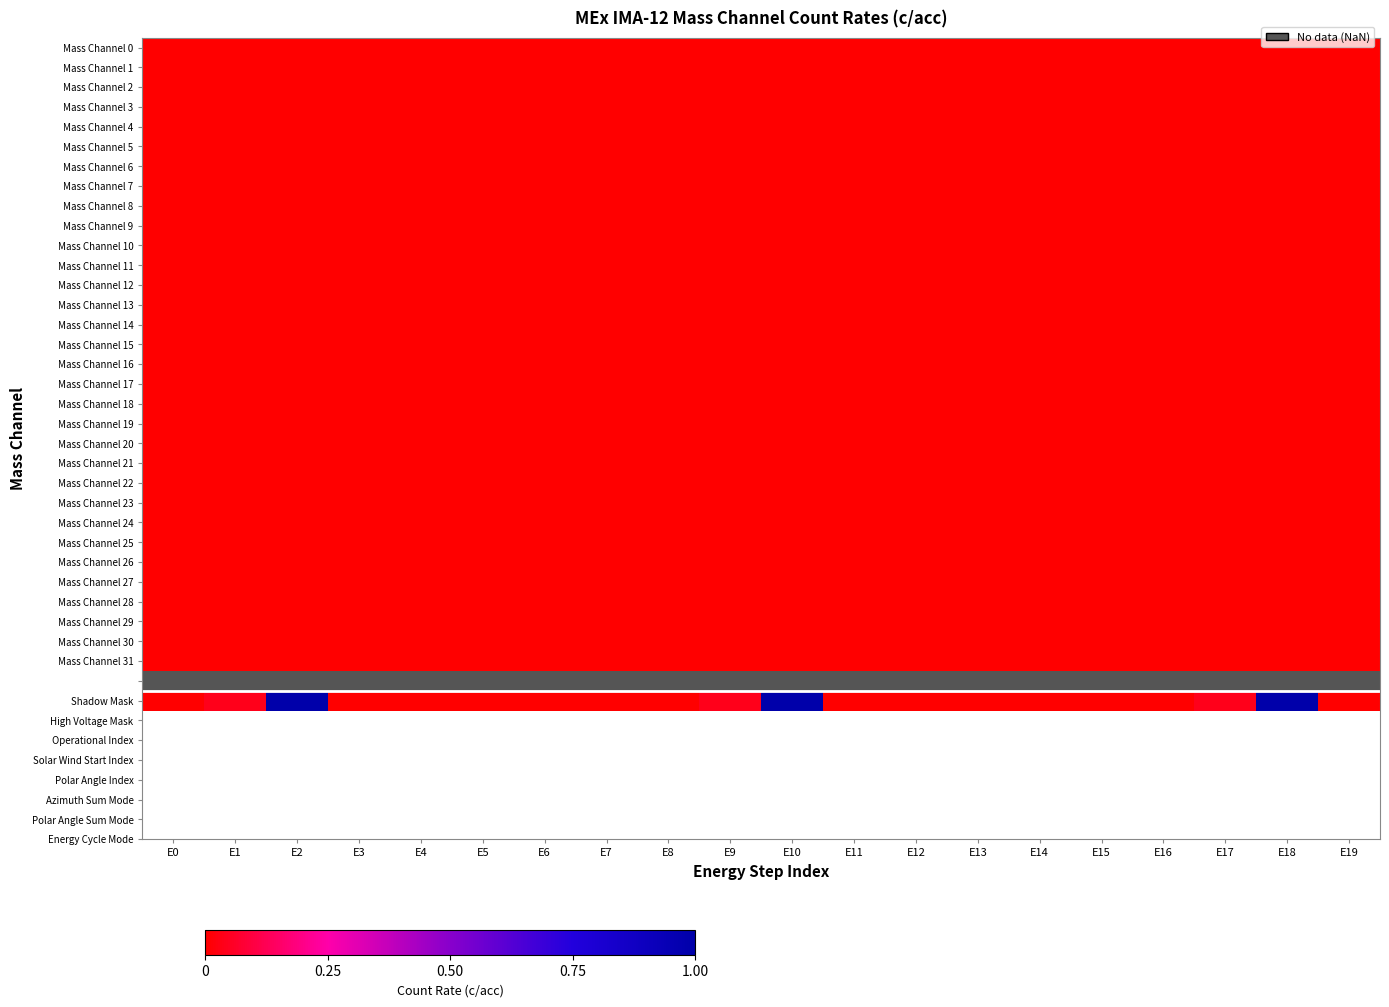

True or false: Mass Channel 12 has a value of 0.0 at E17.

True